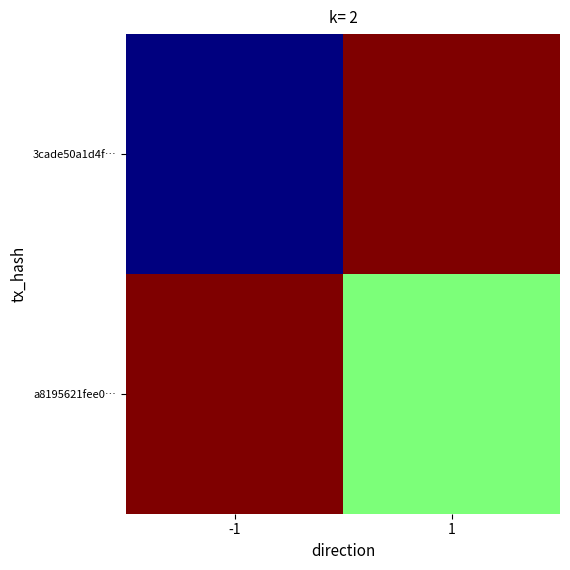

Reading left to right, extract all data points from this chart.

3cade50a1d4f…: -1=-1	1=1
a8195621fee0…: -1=1	1=0